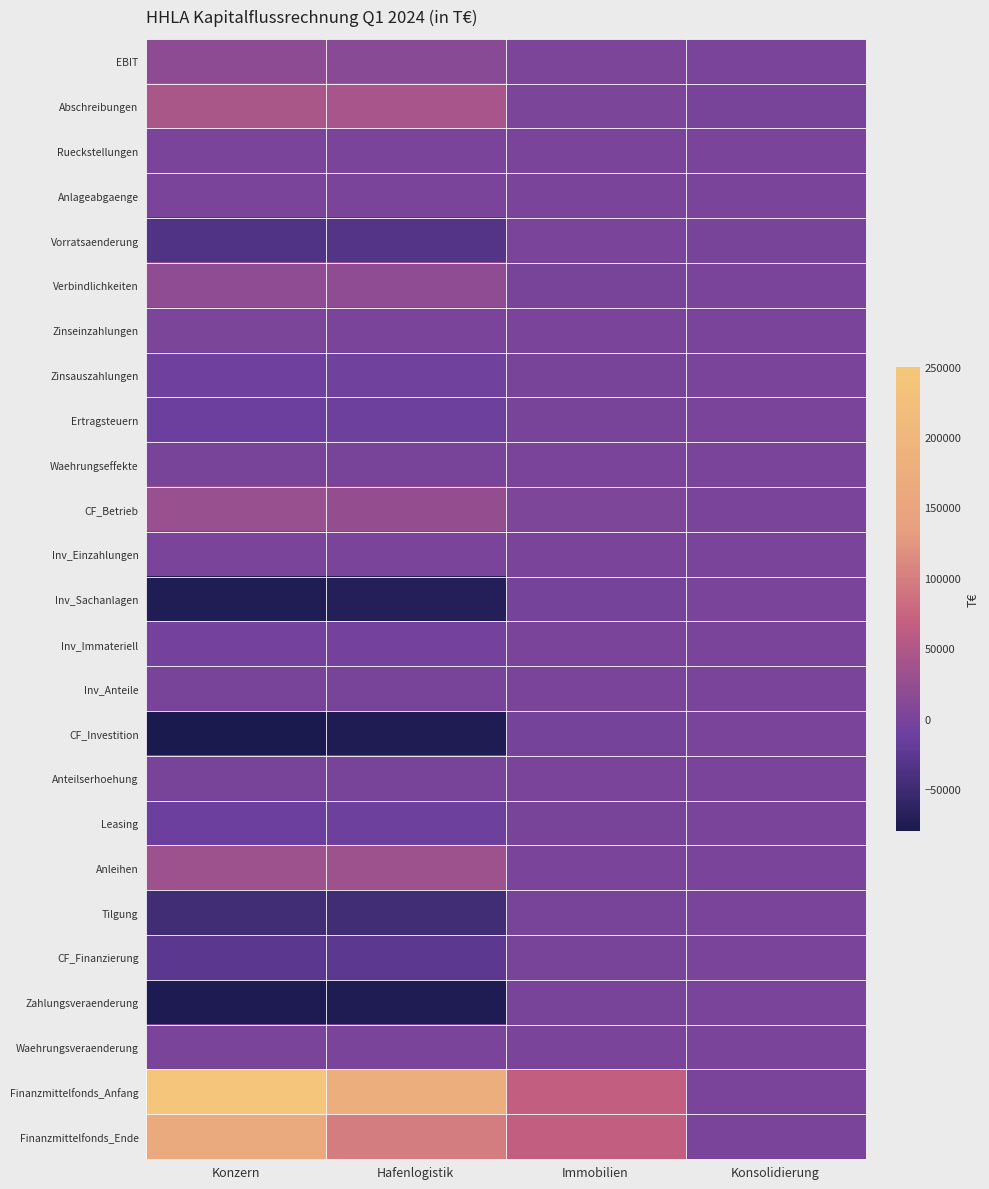

At which category is the sum across all series the highest?

Konzern